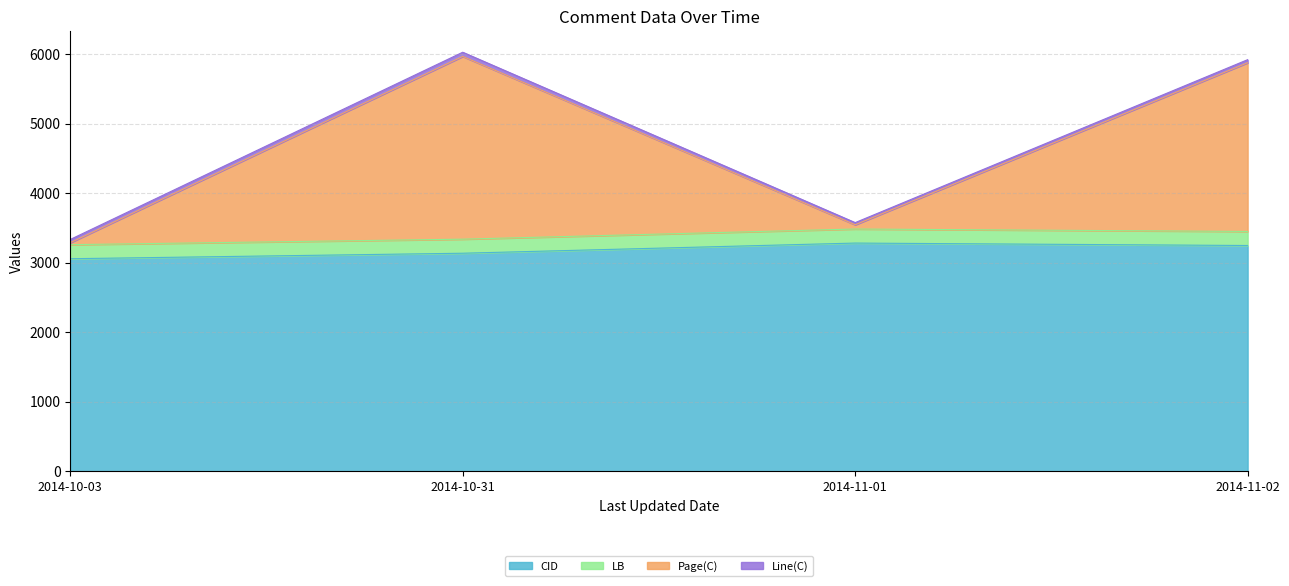

At which label does CID first exceed 3247?

2014-11-01